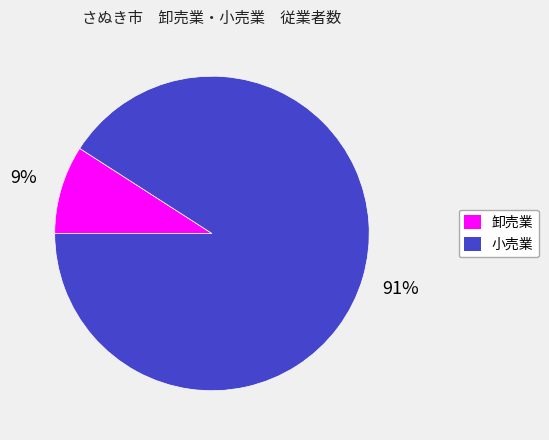

Is the sum of 小売業 and 卸売業 greater than half?

Yes